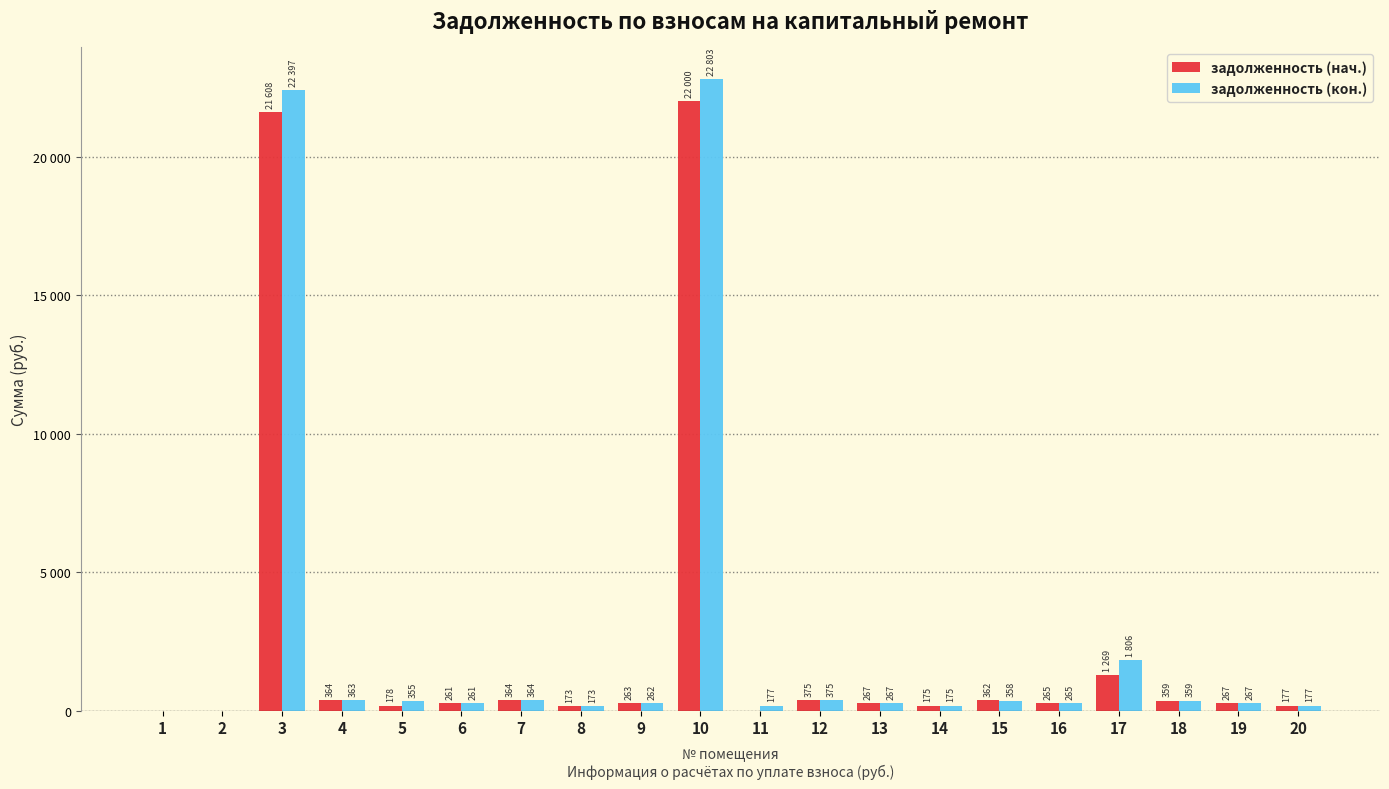

At 13, list the series in order from smallest to largest.

задолженность (нач.), задолженность (кон.)